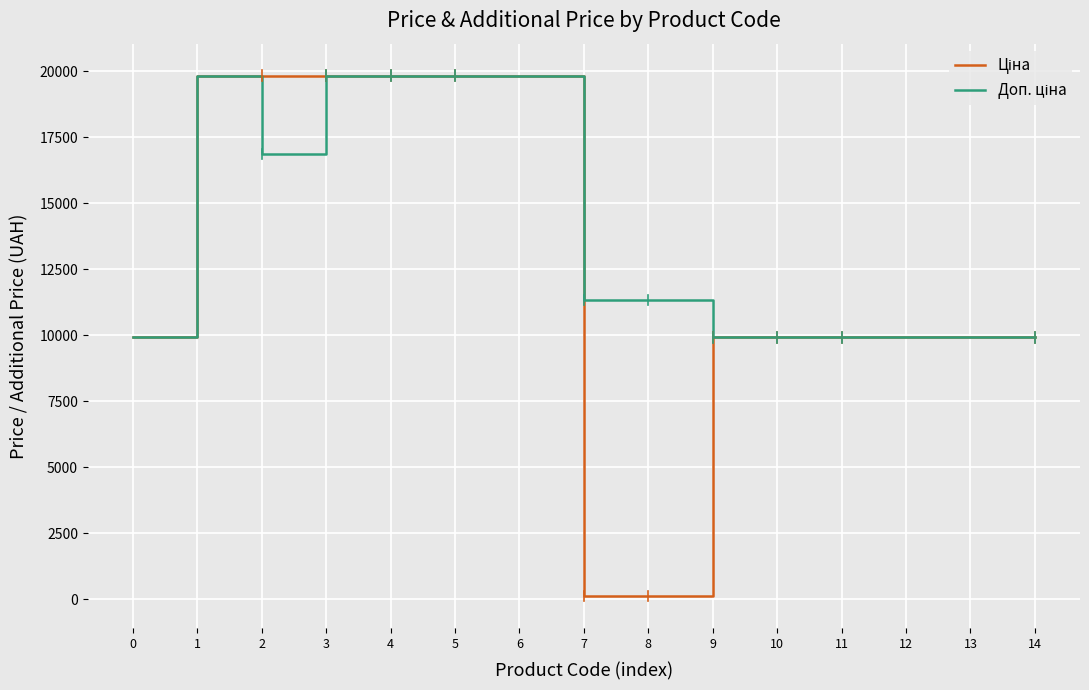

Is this an area chart (filled region under the line)?

No